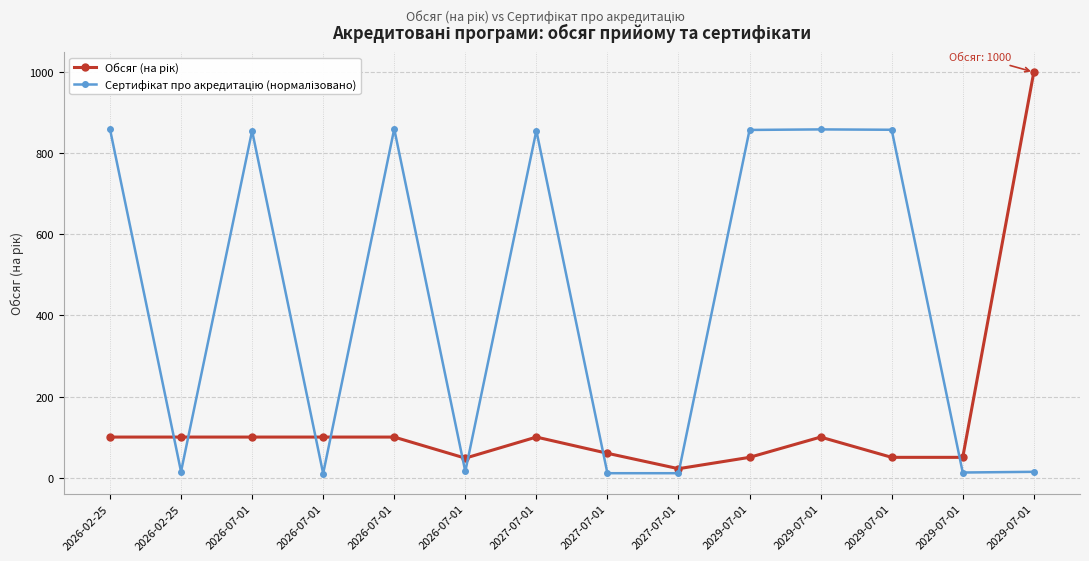

How many lines are shown in the chart?

2